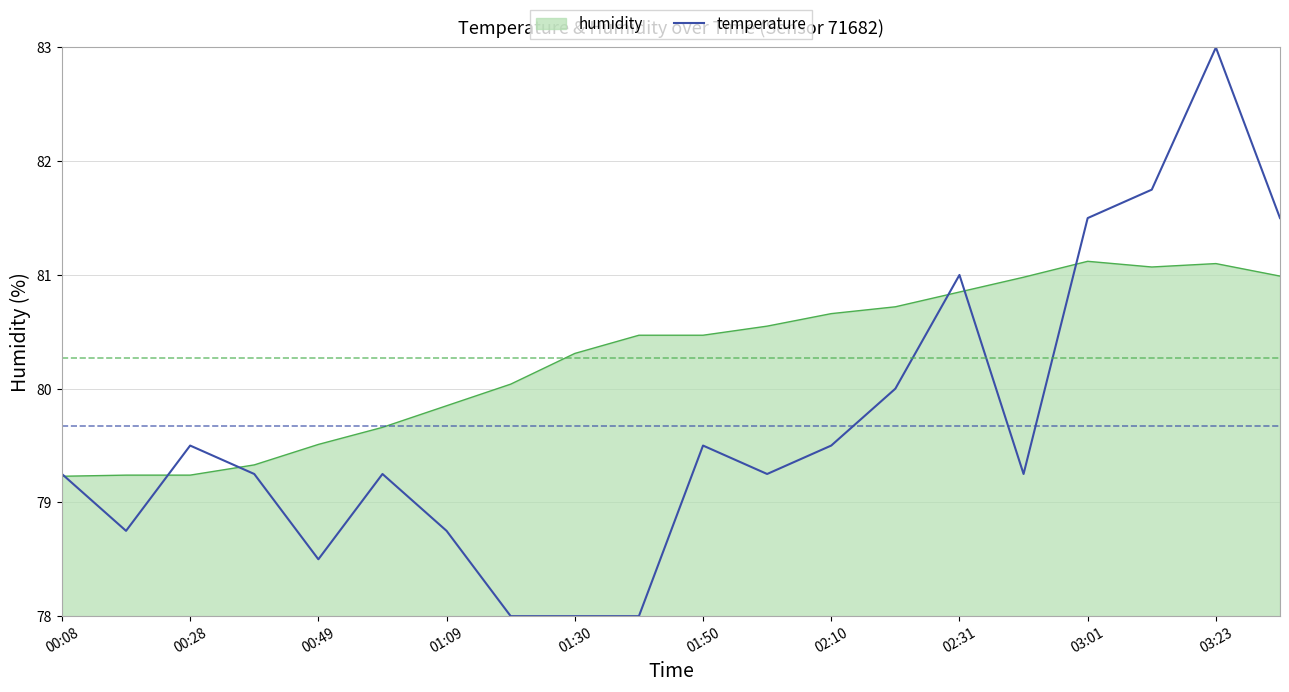

Which series has the widest spread of values?

temperature